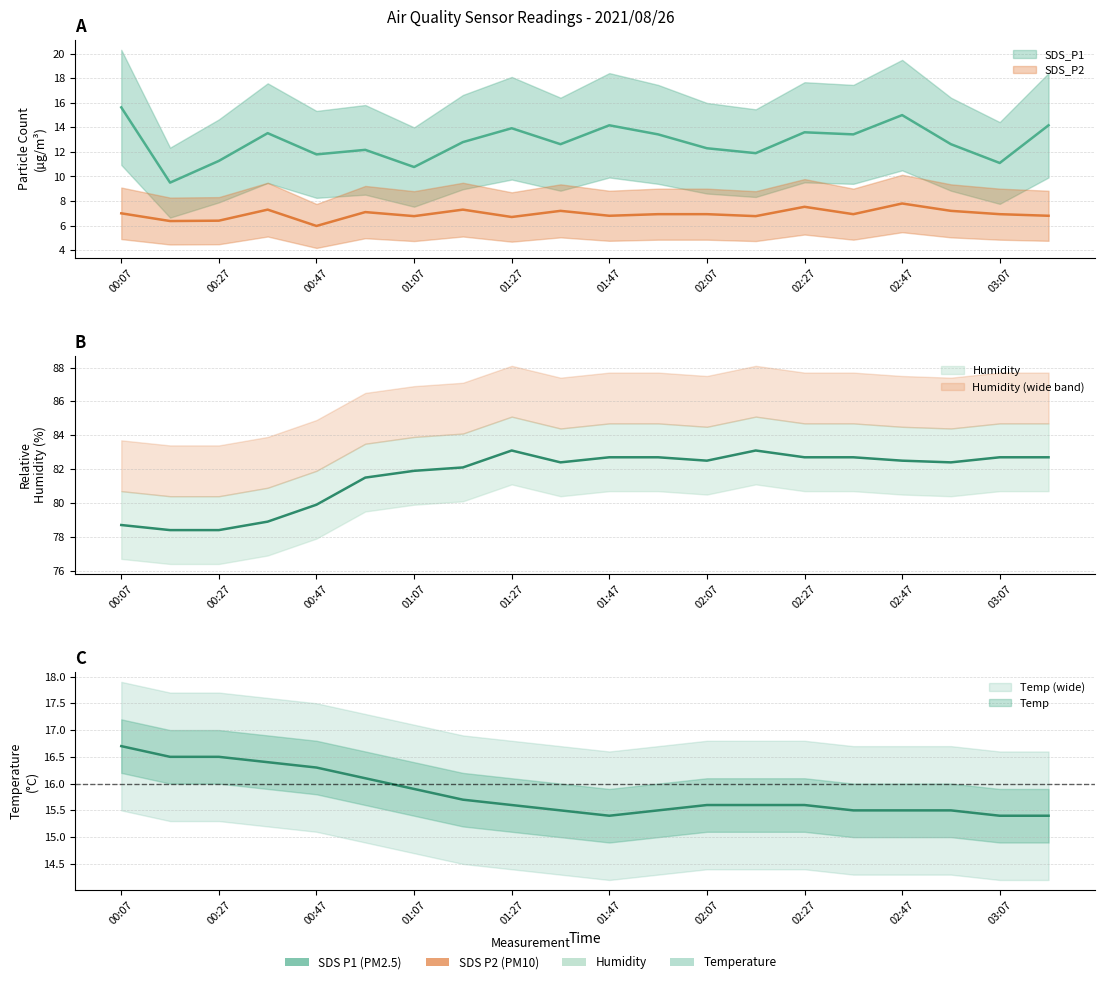

What is the value of the SDS_P2 point at the 20th from the left?

6.8